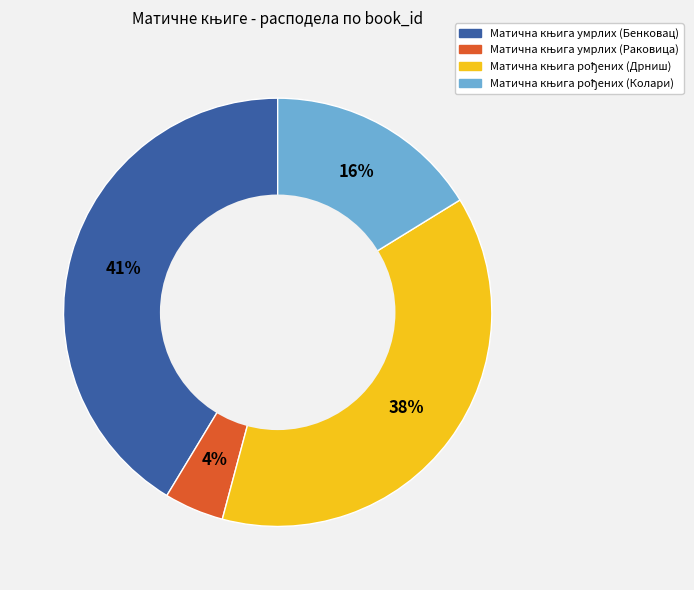

To the nearest percent, what is the average slice percentage?

25%